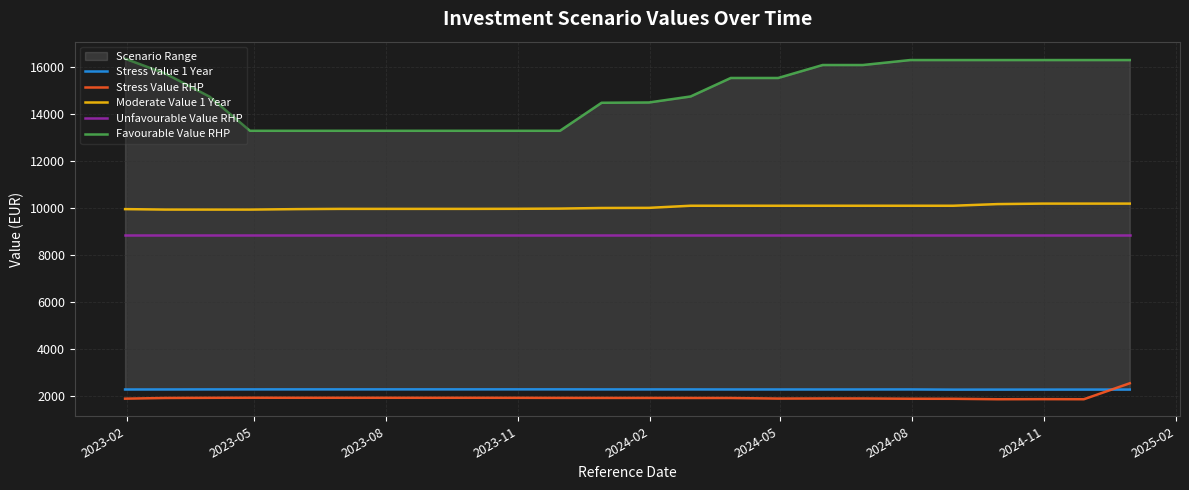

True or false: Unfavourable Value RHP and Moderate Value 1 Year intersect in this chart.

False